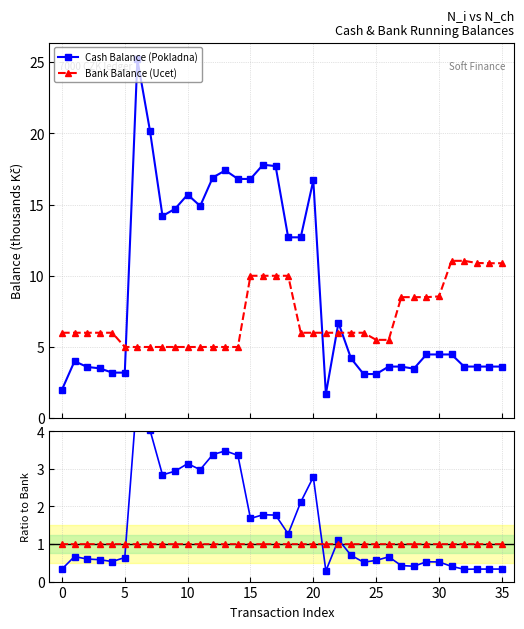

Is the value of Cash/Bank ratio at 16 greater than the value of Bank Balance (Ucet) at 31?

No